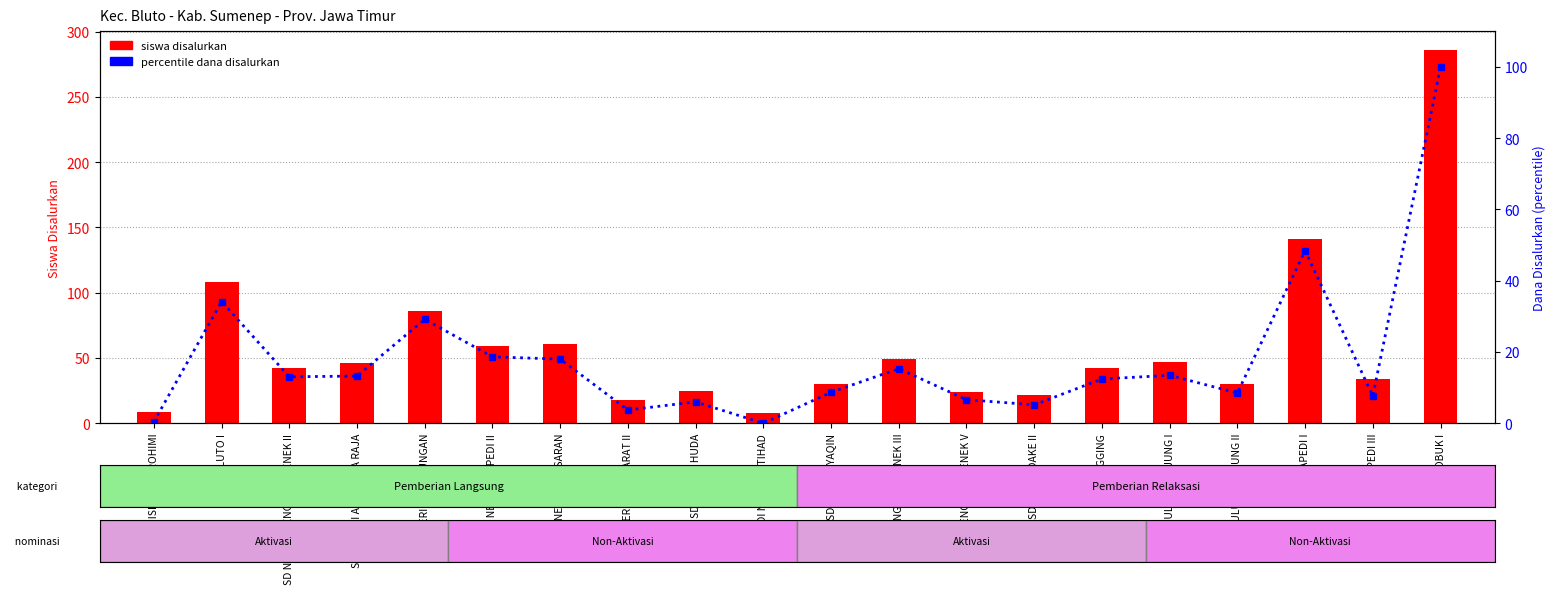

At which label does siswa disalurkan reach its peak?

SDN LOBUK I